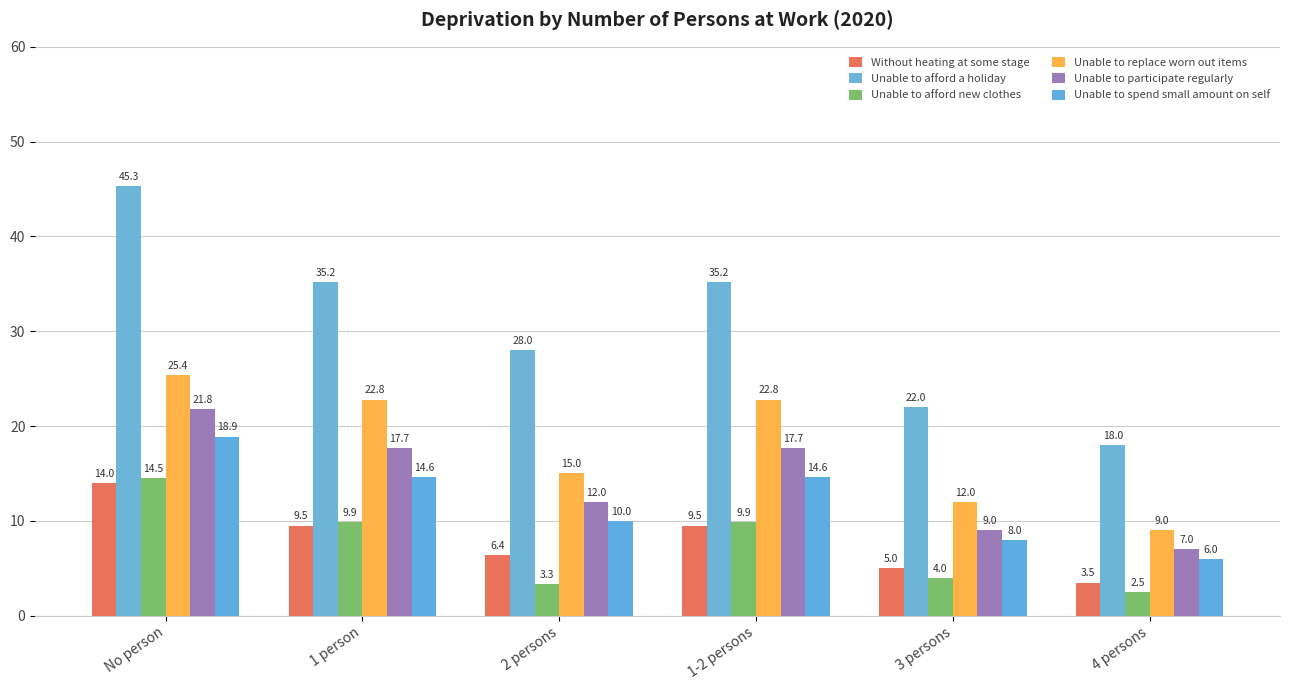

Which series has the largest total across all categories?

Unable to afford a holiday